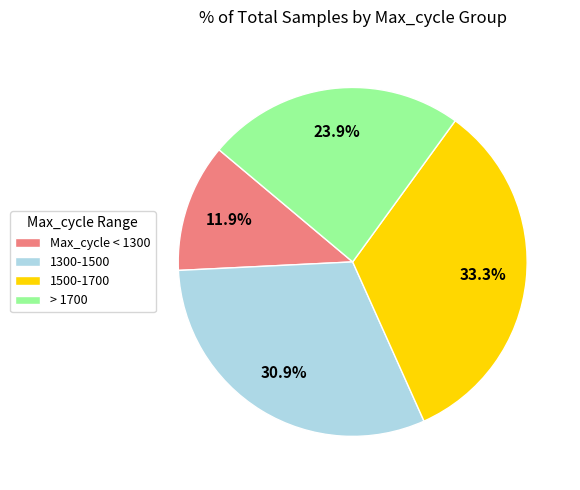

What is the ratio of the value at Max_cycle < 1300 to the value at 1500-1700?

0.4